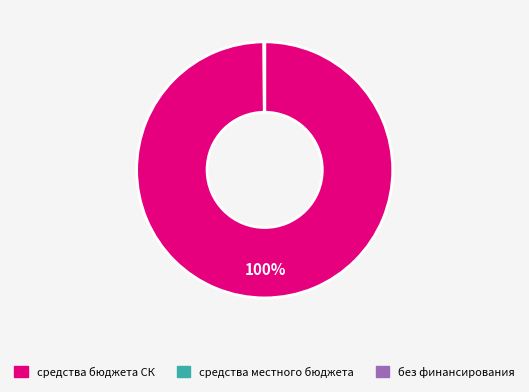

To the nearest percent, what percentage of the pie is средства бюджета СК?

100%